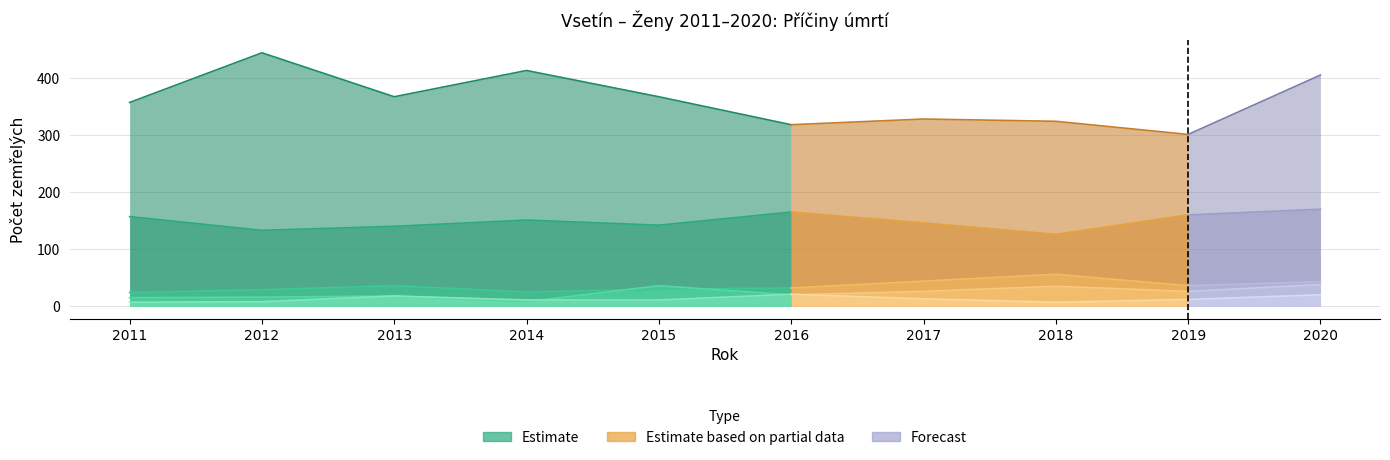

The Nemoci oběhové soustavy series shows 80 at 2011. True or false?

False